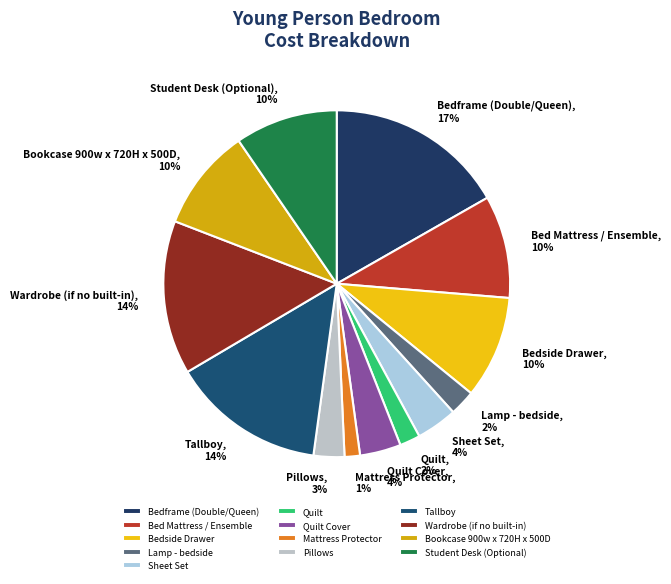

What percentage is the Sheet Set slice, to the nearest percent?

4%